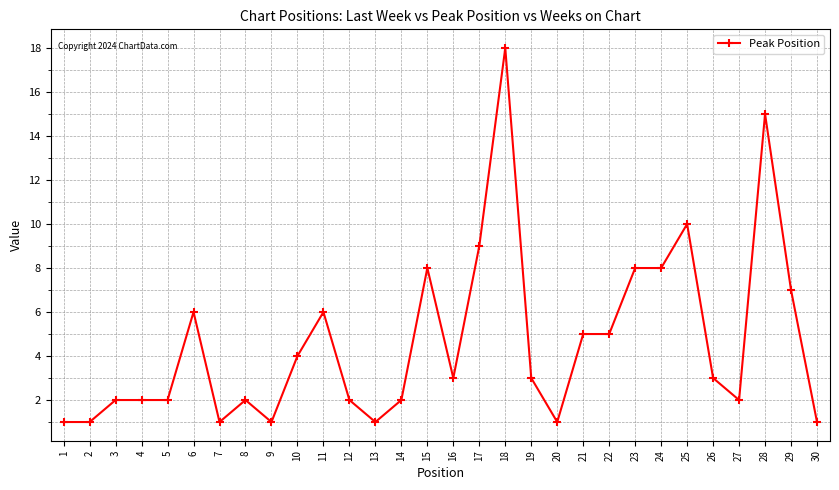

What is the value of the 18th point from the left?

18